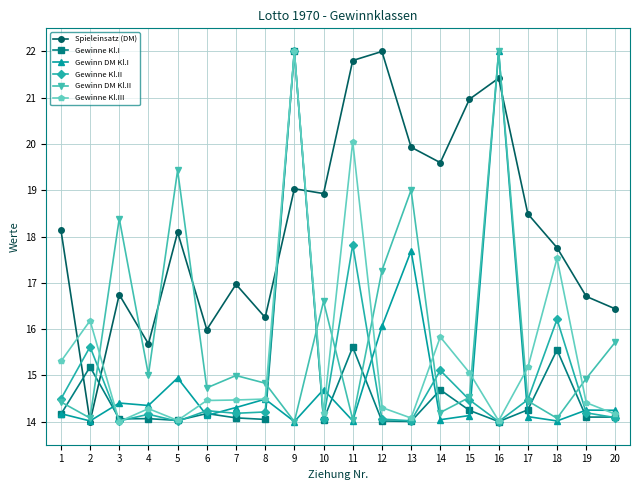

What is the average value of the Gewinn DM Kl.II series?

15.8